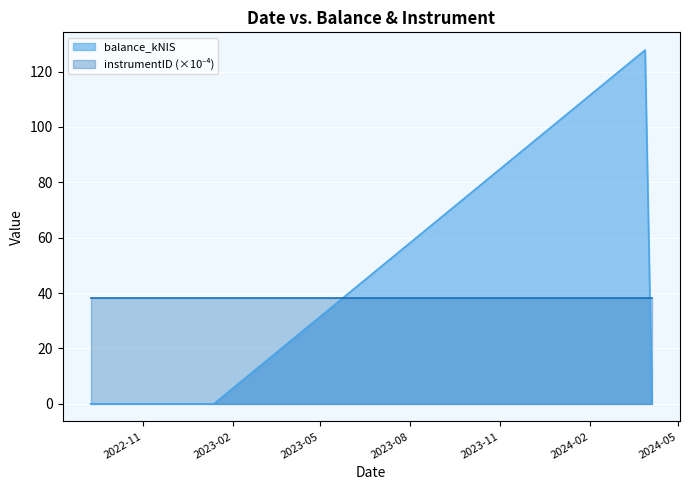

Is it true that the value at 2023-01-05 is 40.8?

False